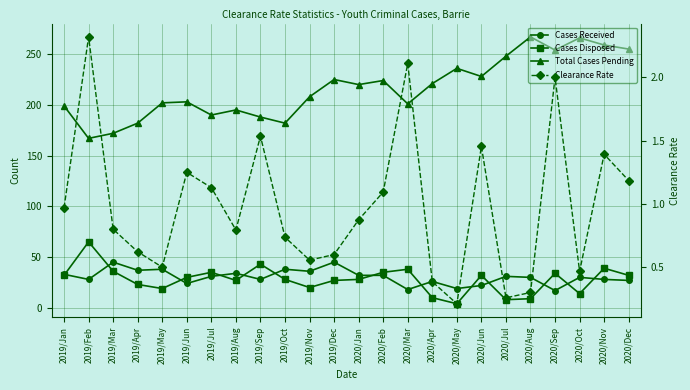

What is the minimum value shown in the chart?

0.2